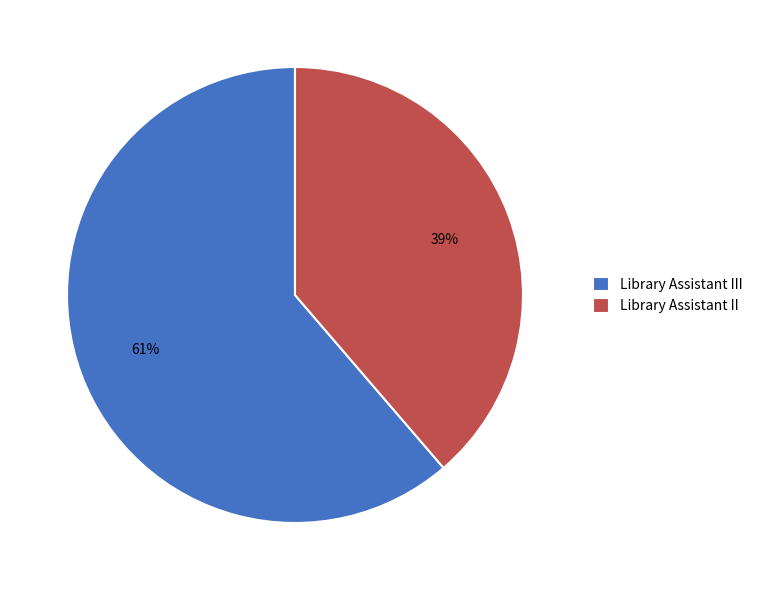

Which has a higher value, Library Assistant II or Library Assistant III?

Library Assistant III